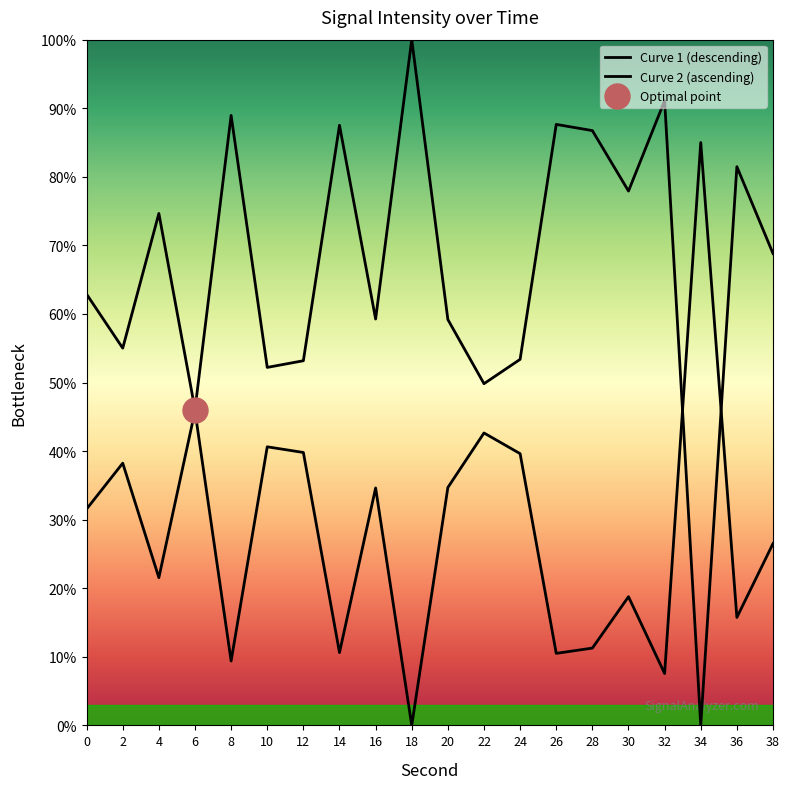

True or false: the data shows 101.3 at 16.

False